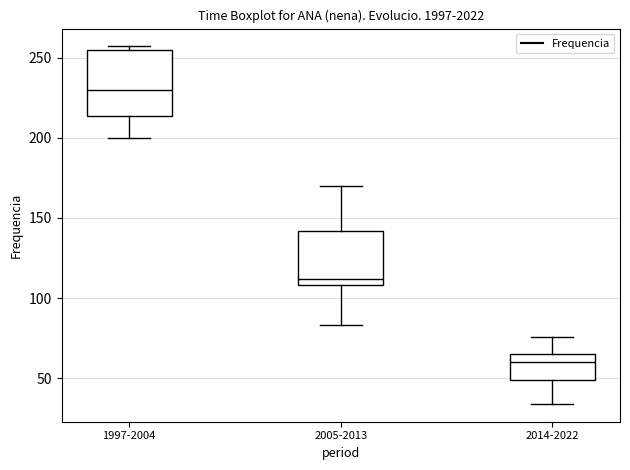

Reading left to right, transcribe this box plot: for each box, give where its median line is, the range the box spans, and where its two whiskers end, as read against the y-axis. The values are not printed on the chart, so give them approximately, as read against the axis.

1997-2004: median 230, box 215 to 255, whiskers 200 to 255 (just above the box's upper edge)
2005-2013: median 110 (just above the box's lower edge), box 110 to 140, whiskers 85 to 170
2014-2022: median 60, box 50 to 65, whiskers 35 to 75